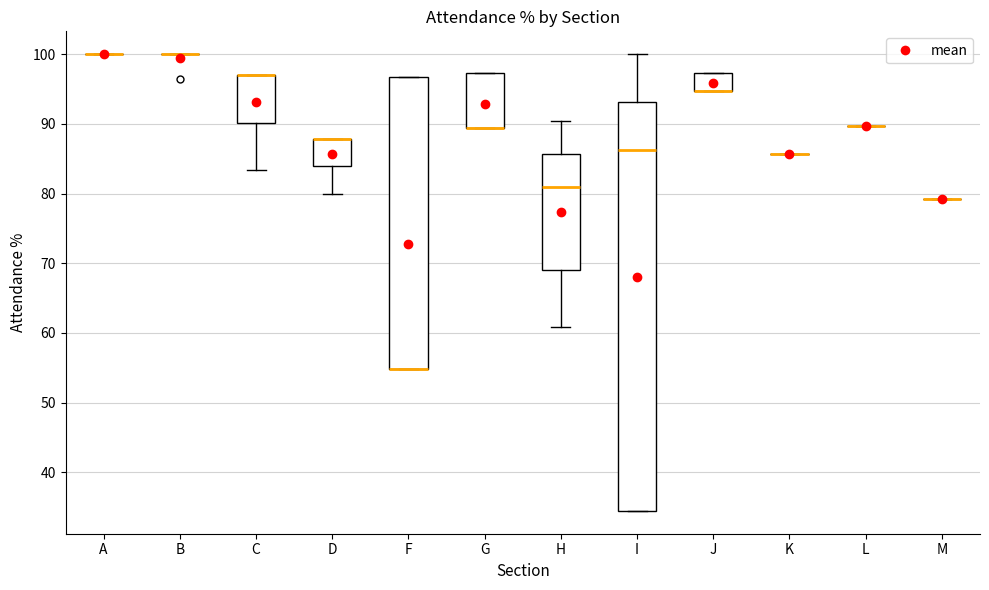

Where is the lower edge of the box for G on the y-axis? The values are not printed on the chart, so give them approximately, as read against the axis.

89